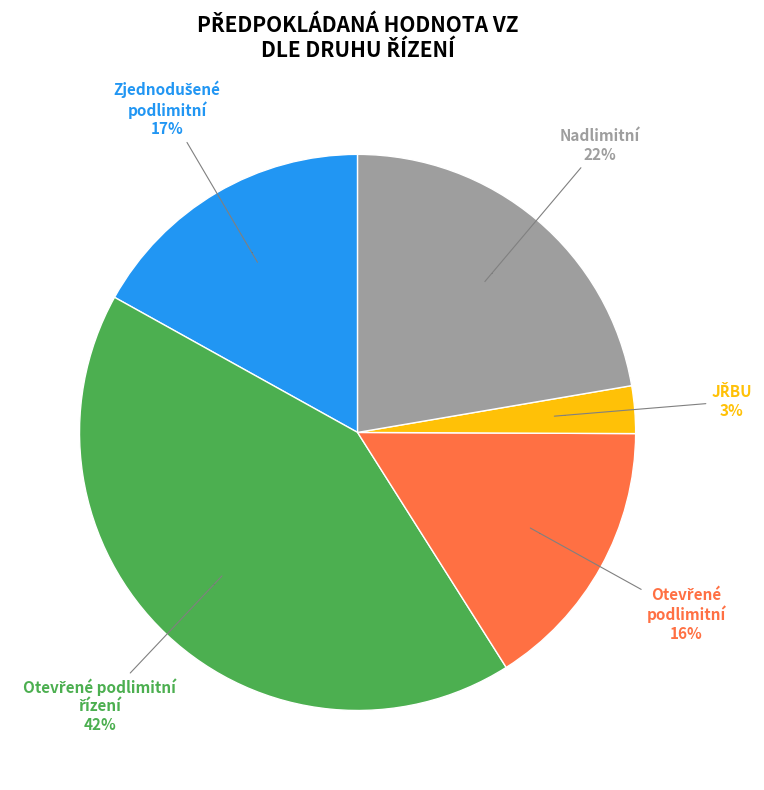

To the nearest percent, what is the average slice percentage?

20%